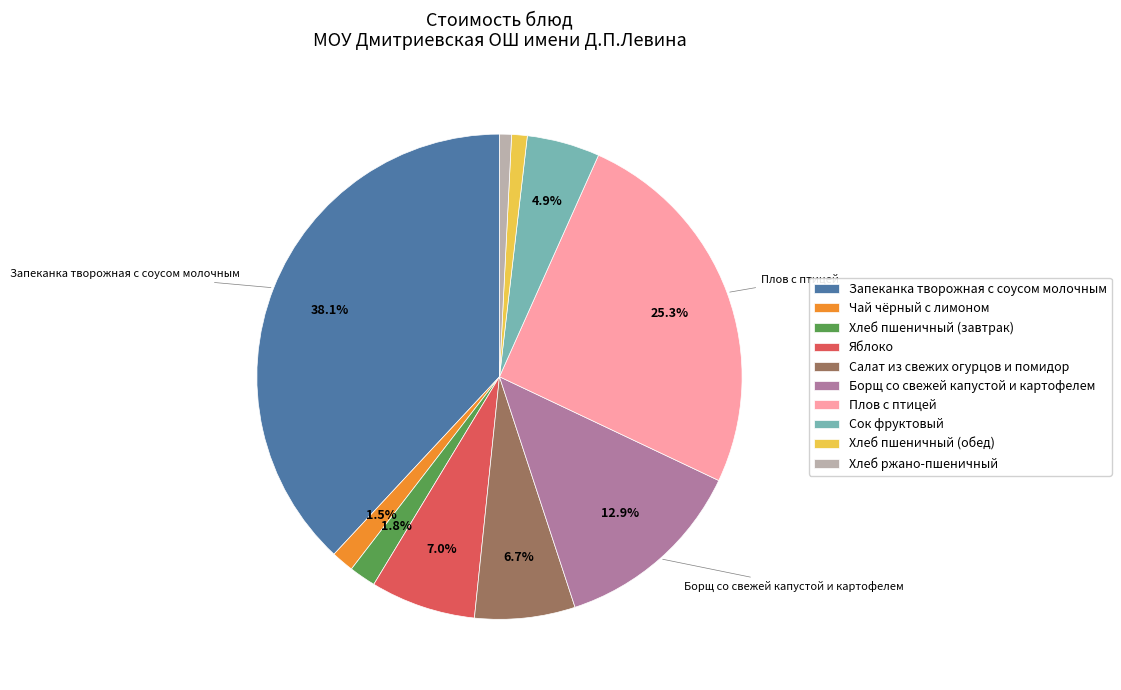

To the nearest percent, what portion does Борщ со свежей капустой и картофелем represent?

13%